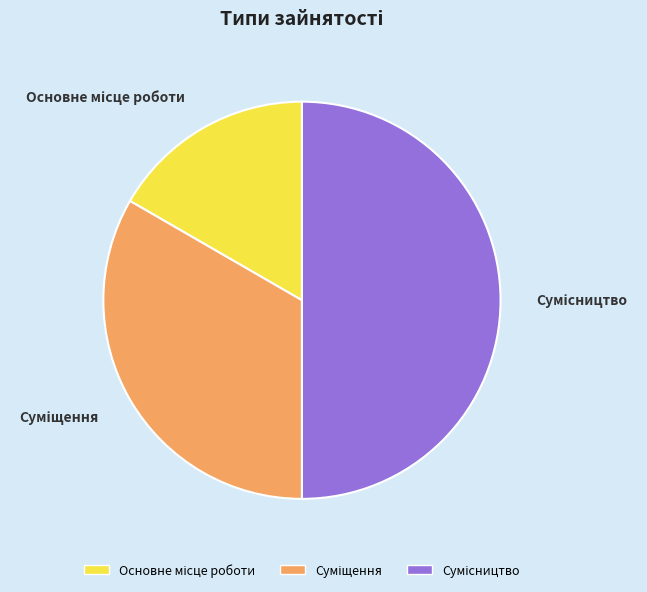

Is it true that Основне місце роботи is 17% of the pie?

True